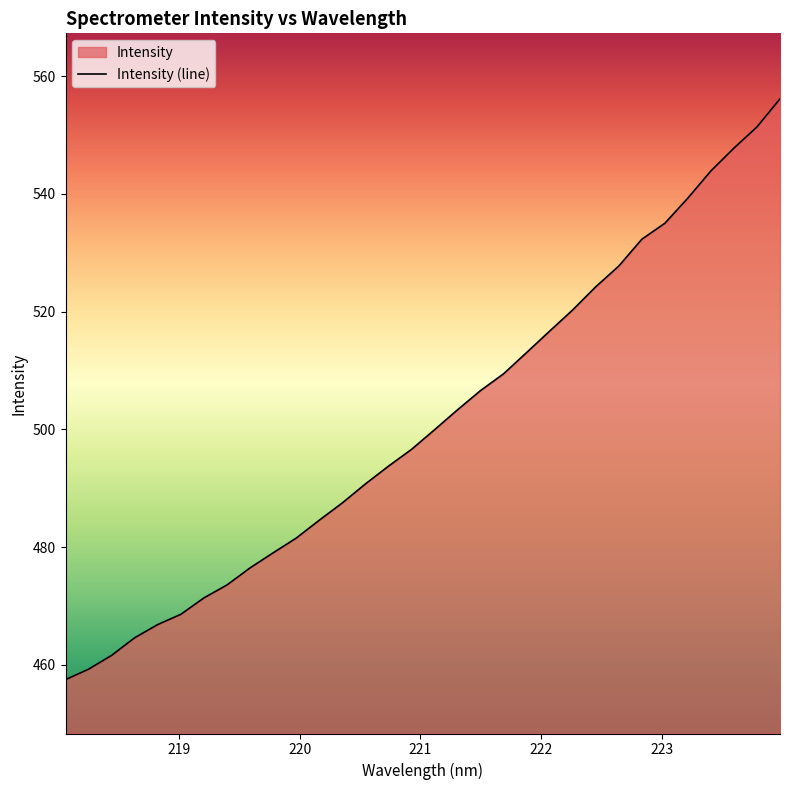

What is the minimum value shown in the chart?

457.5